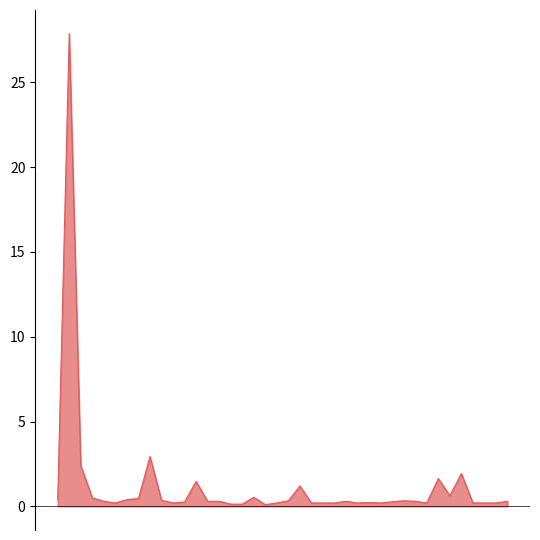

Rank the categories by value from lowest to highest.

18, 15, 16, 10, 5, 19, 22, 23, 24, 26, 28, 32, 36, 37, 38, 27, 11, 29, 4, 13, 14, 31, 39, 25, 20, 30, 9, 0, 6, 7, 3, 17, 34, 21, 12, 33, 35, 2, 8, 1